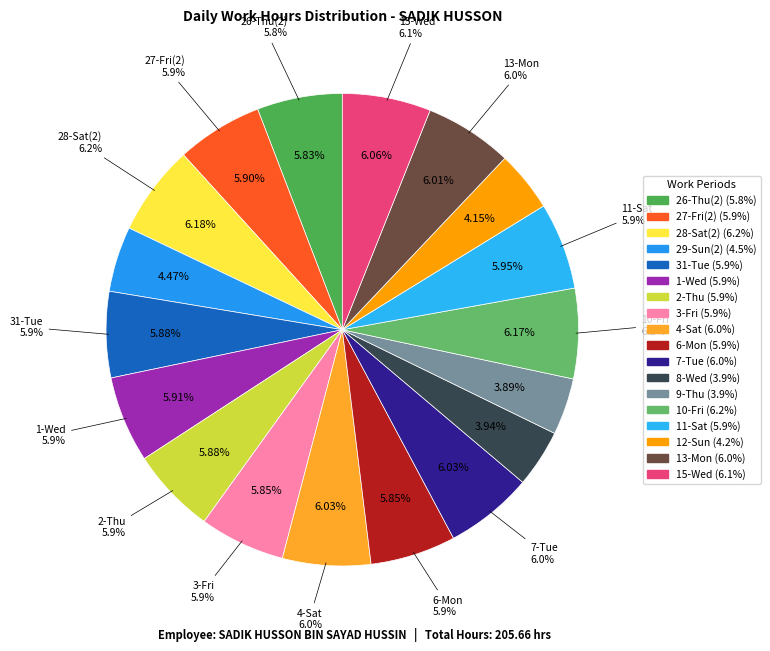

Does 31-Tue represent more than half of the total?

No